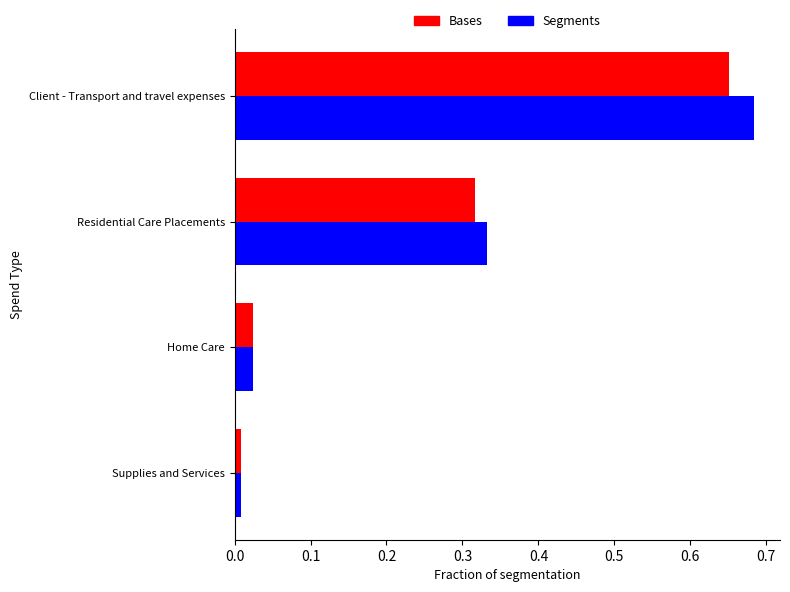

At which label is Bases closest to 0?

Supplies and Services